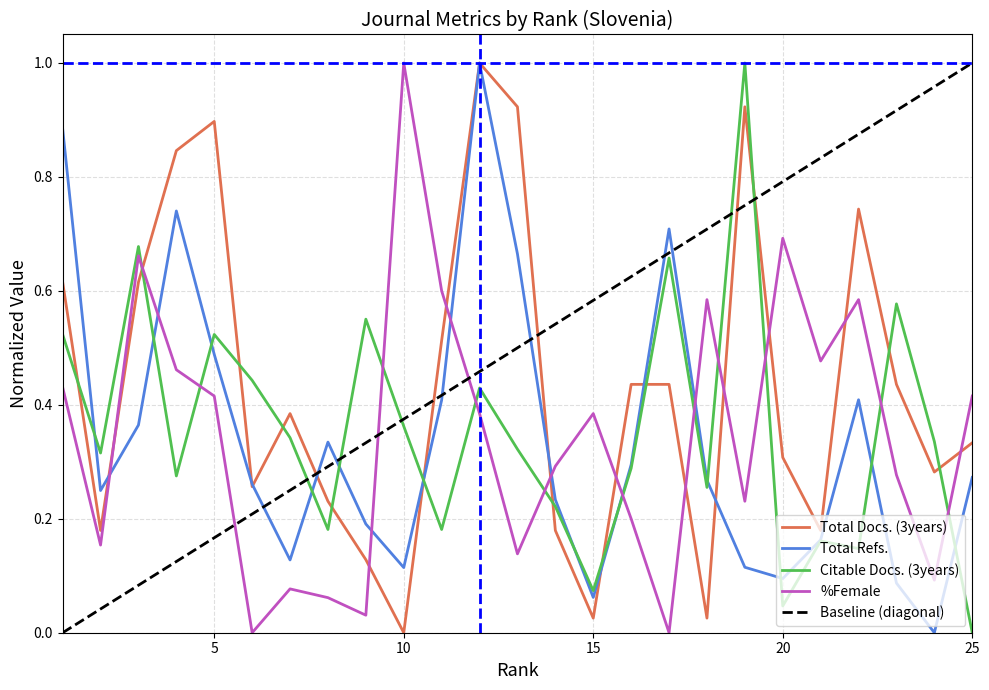

What is the total value across all series at 15?

0.5